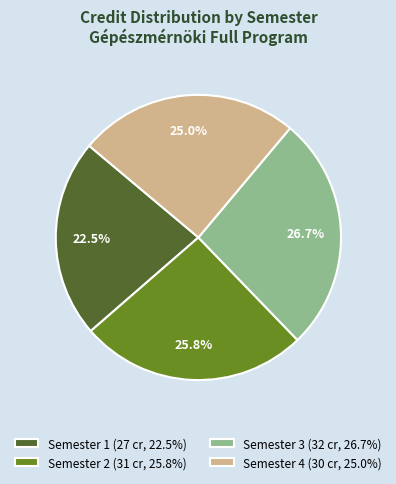

To the nearest percent, what portion does Semester 4 represent?

25%